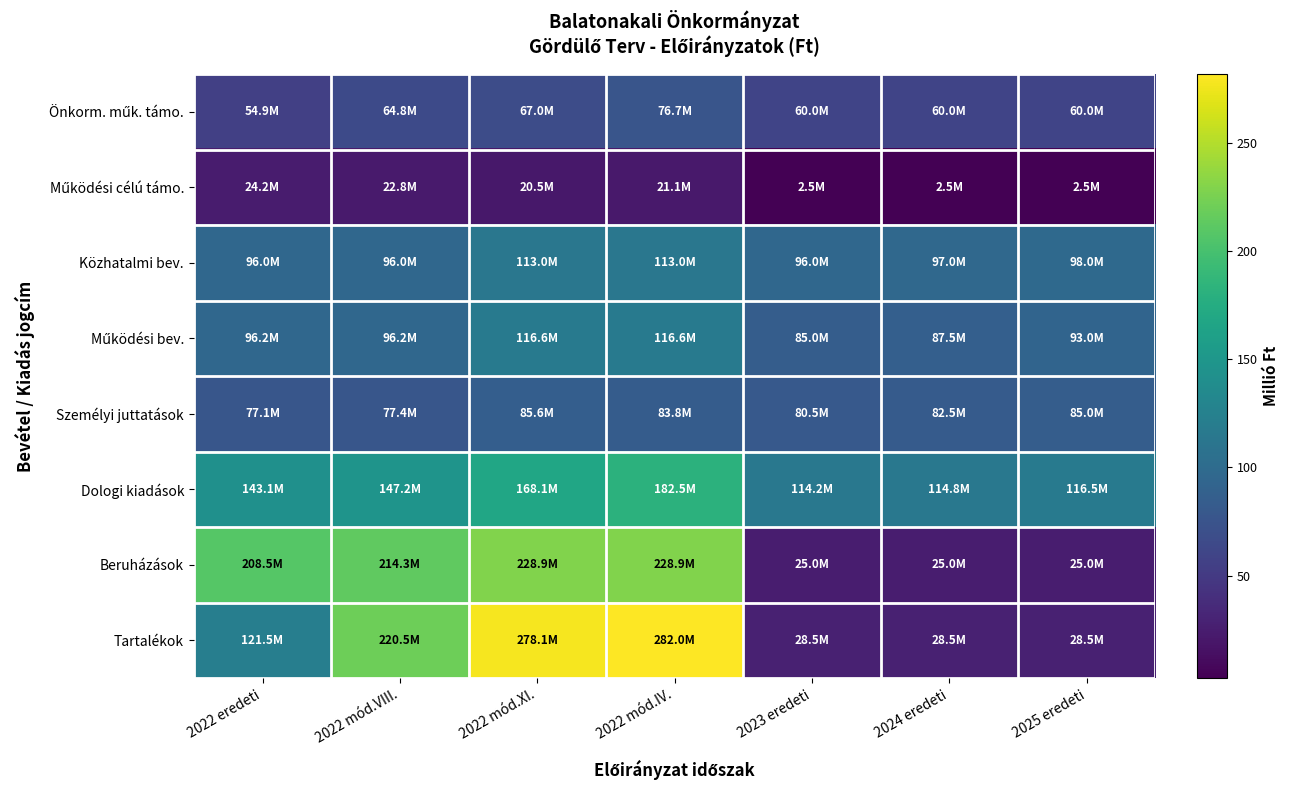

At how many categories does at least one series exceed 46?

7